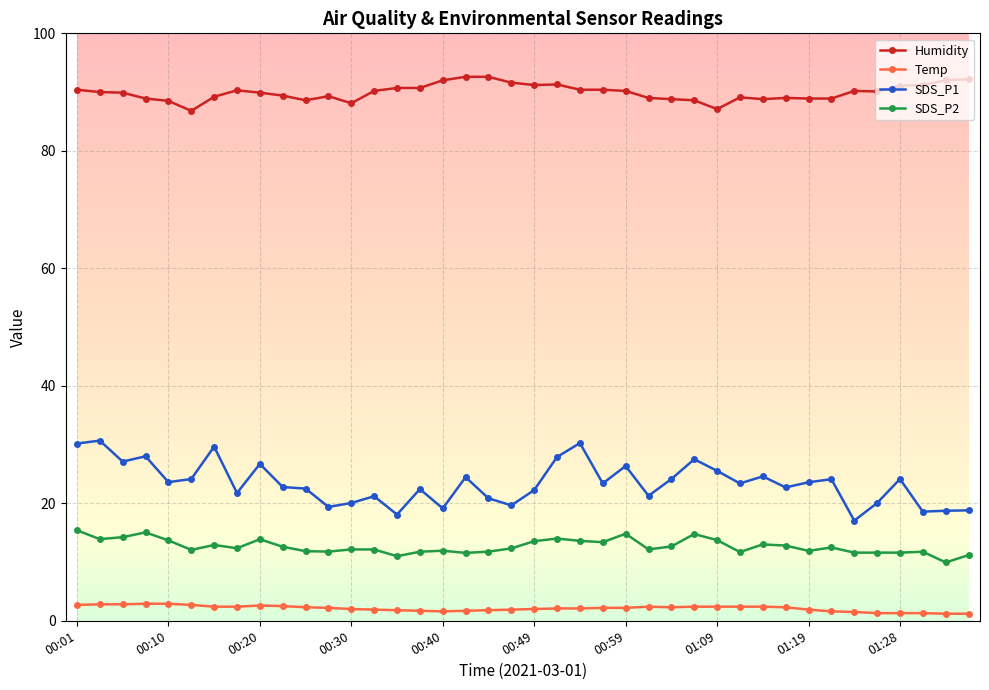

What is the greatest value displayed?

92.6